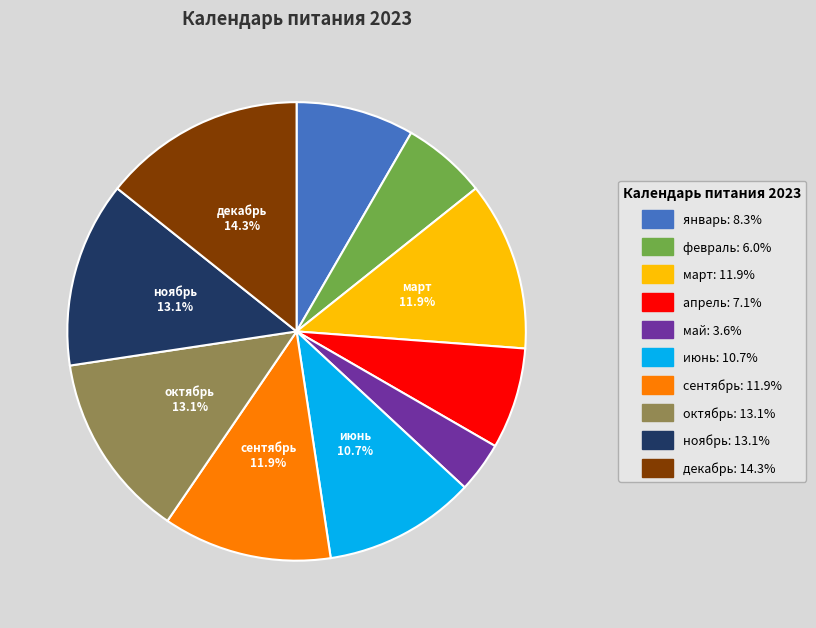

To the nearest percent, what is the difference between the май and октябрь slice percentages?

10%